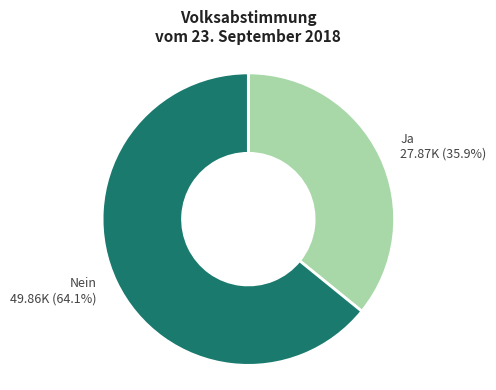

Is there any slice that represents more than half of the pie?

Yes